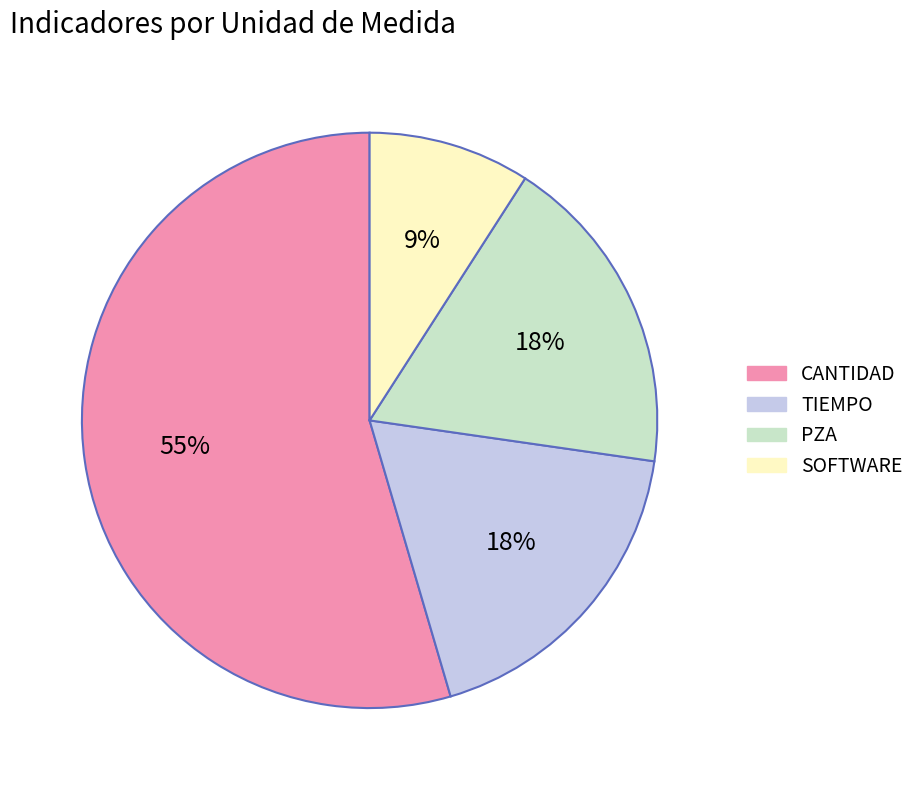

To the nearest percent, what is the average slice percentage?

25%